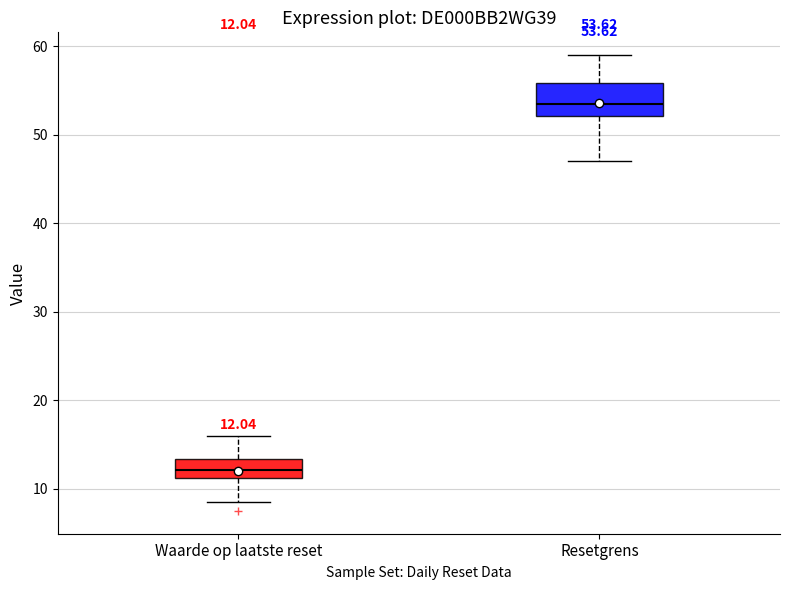

Which box has the lowest median line?

Waarde op laatste reset